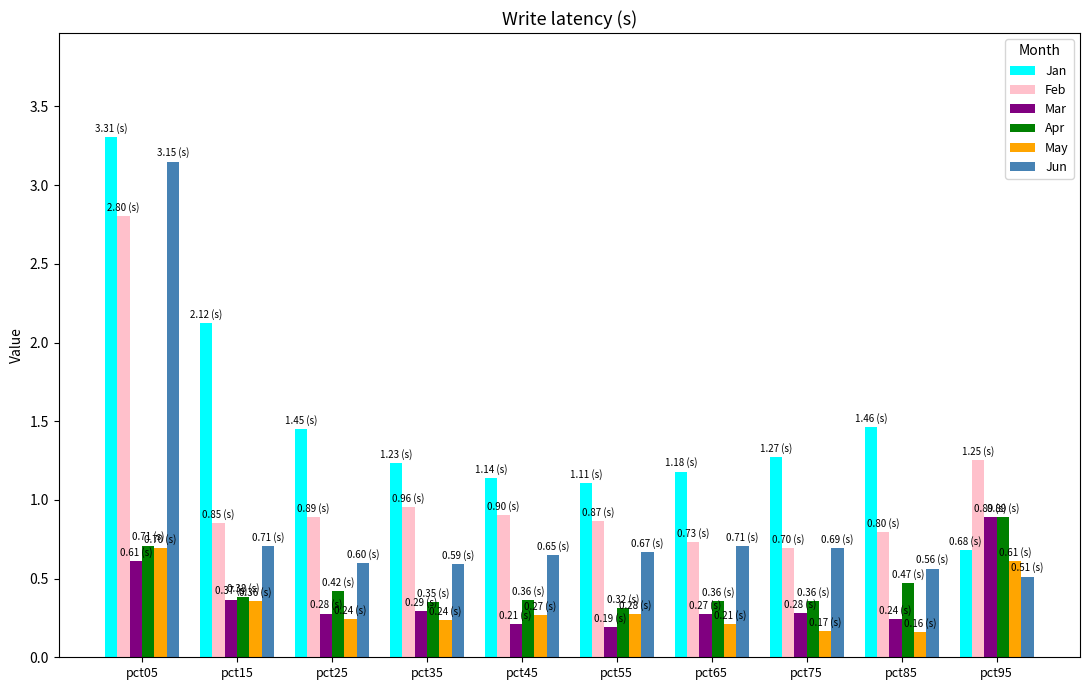

Is it true that Feb equals 1.0 at pct65?

False